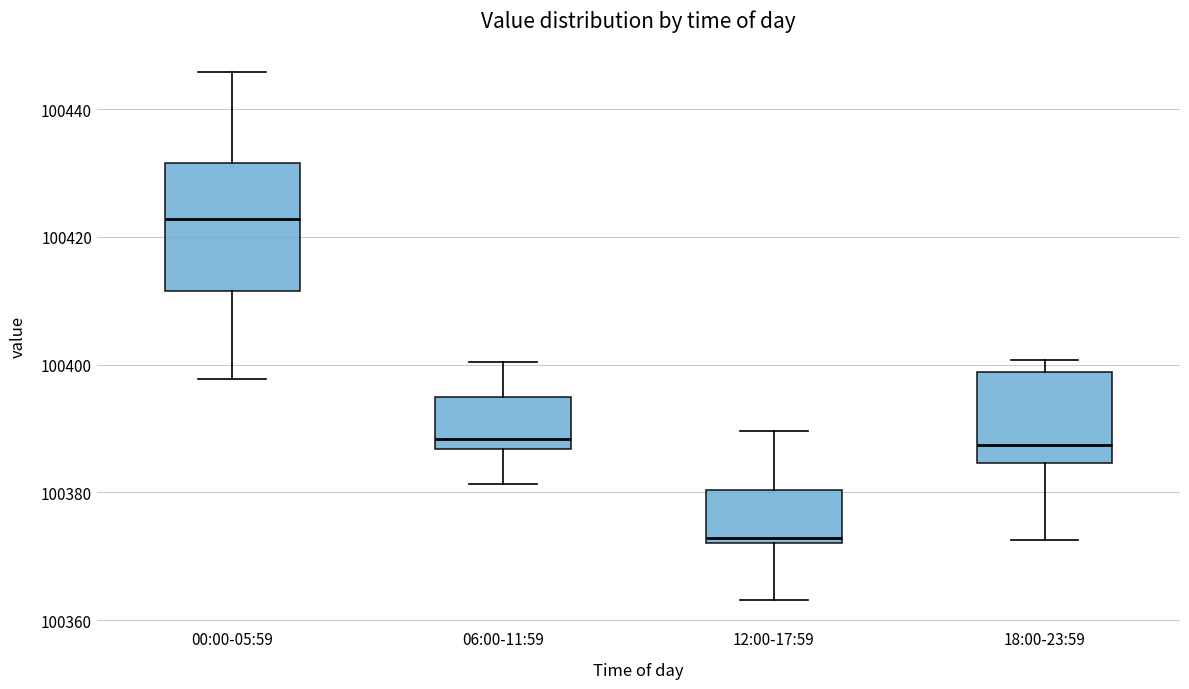

Comparing the boxes themselves (not the whiskers), which one is the tallest?

00:00-05:59